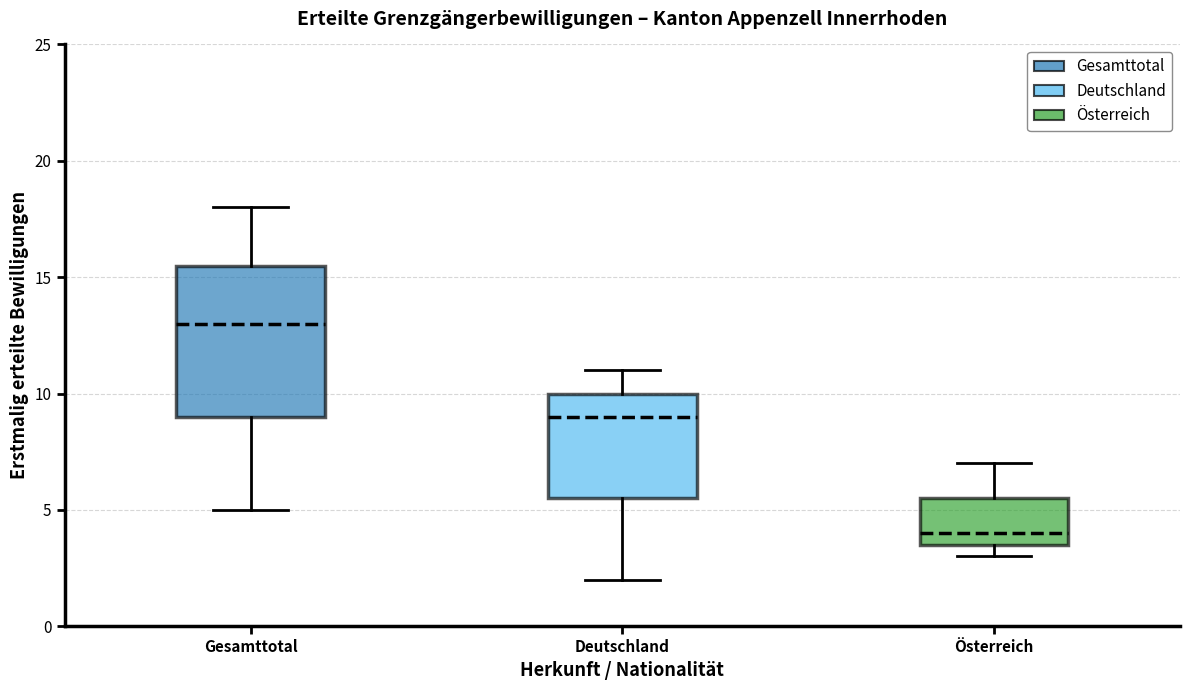

Which box has the lowest median line?

Österreich